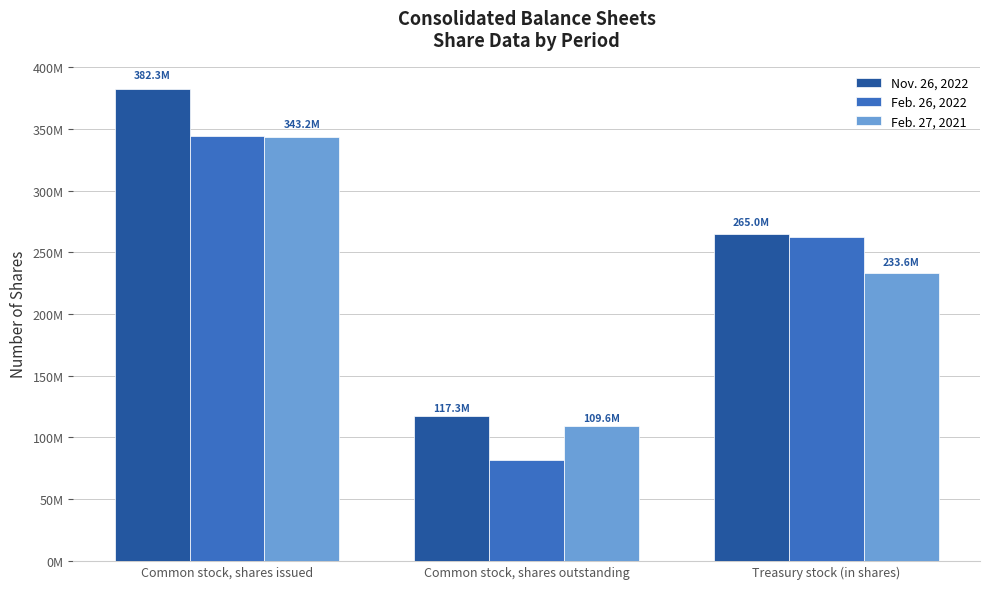

What position from the left is Common stock, shares outstanding?

2